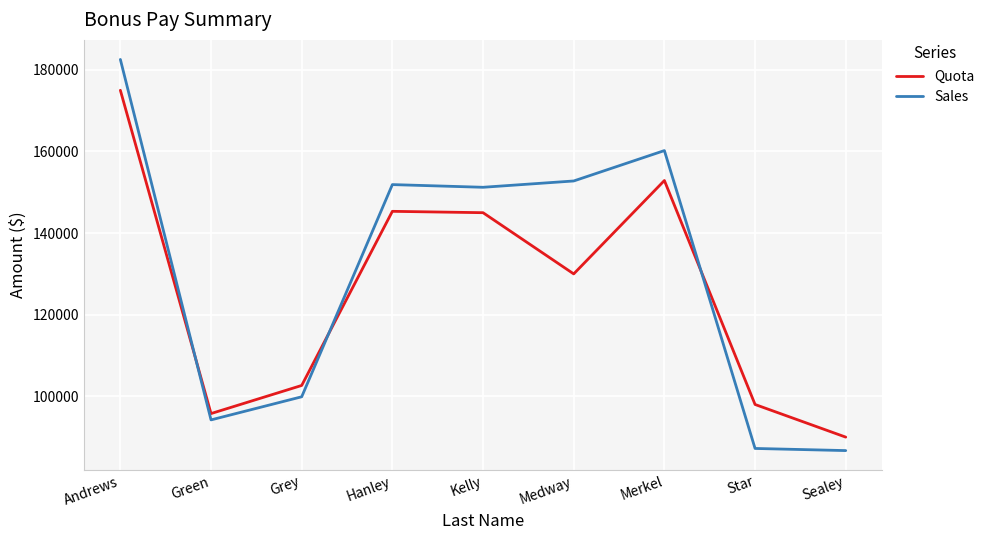

What is the difference between the maximum and minimum values in the Sales series?

95857